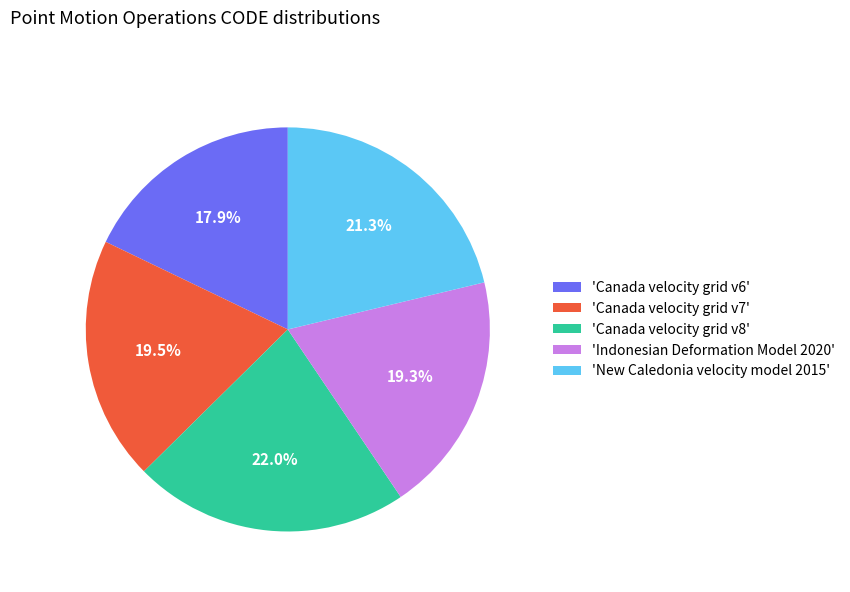

Is there any slice that represents more than half of the pie?

No